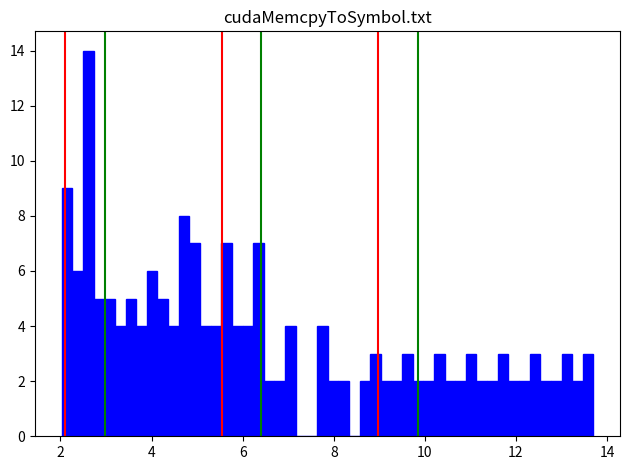

Read against the x-axis, roughly where is the centre of the tallest bar?

2.6